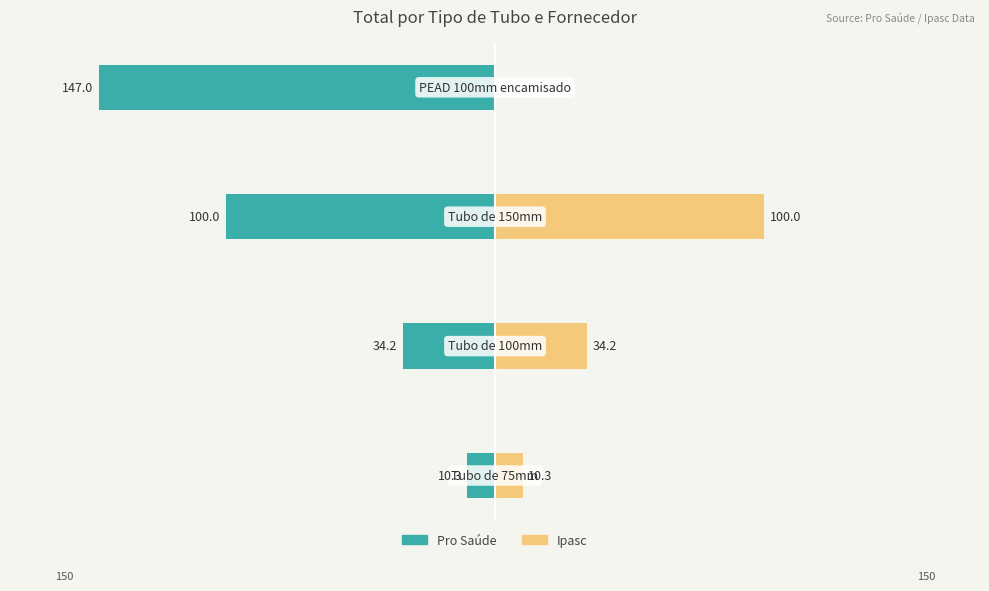

Count the number of categories in the chart.

4